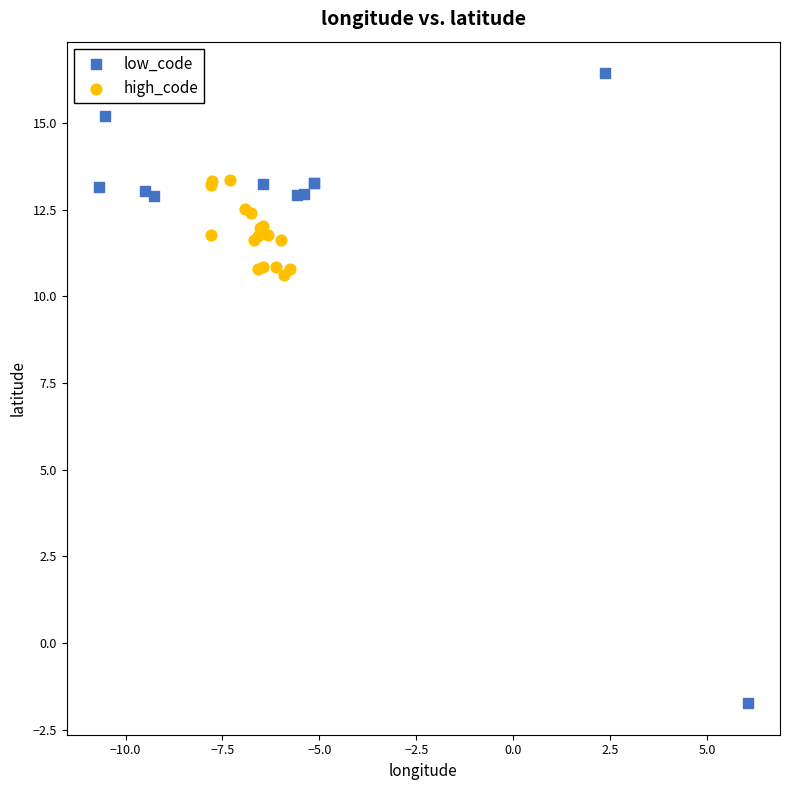

Which series reaches the minimum Y coordinate?

low_code